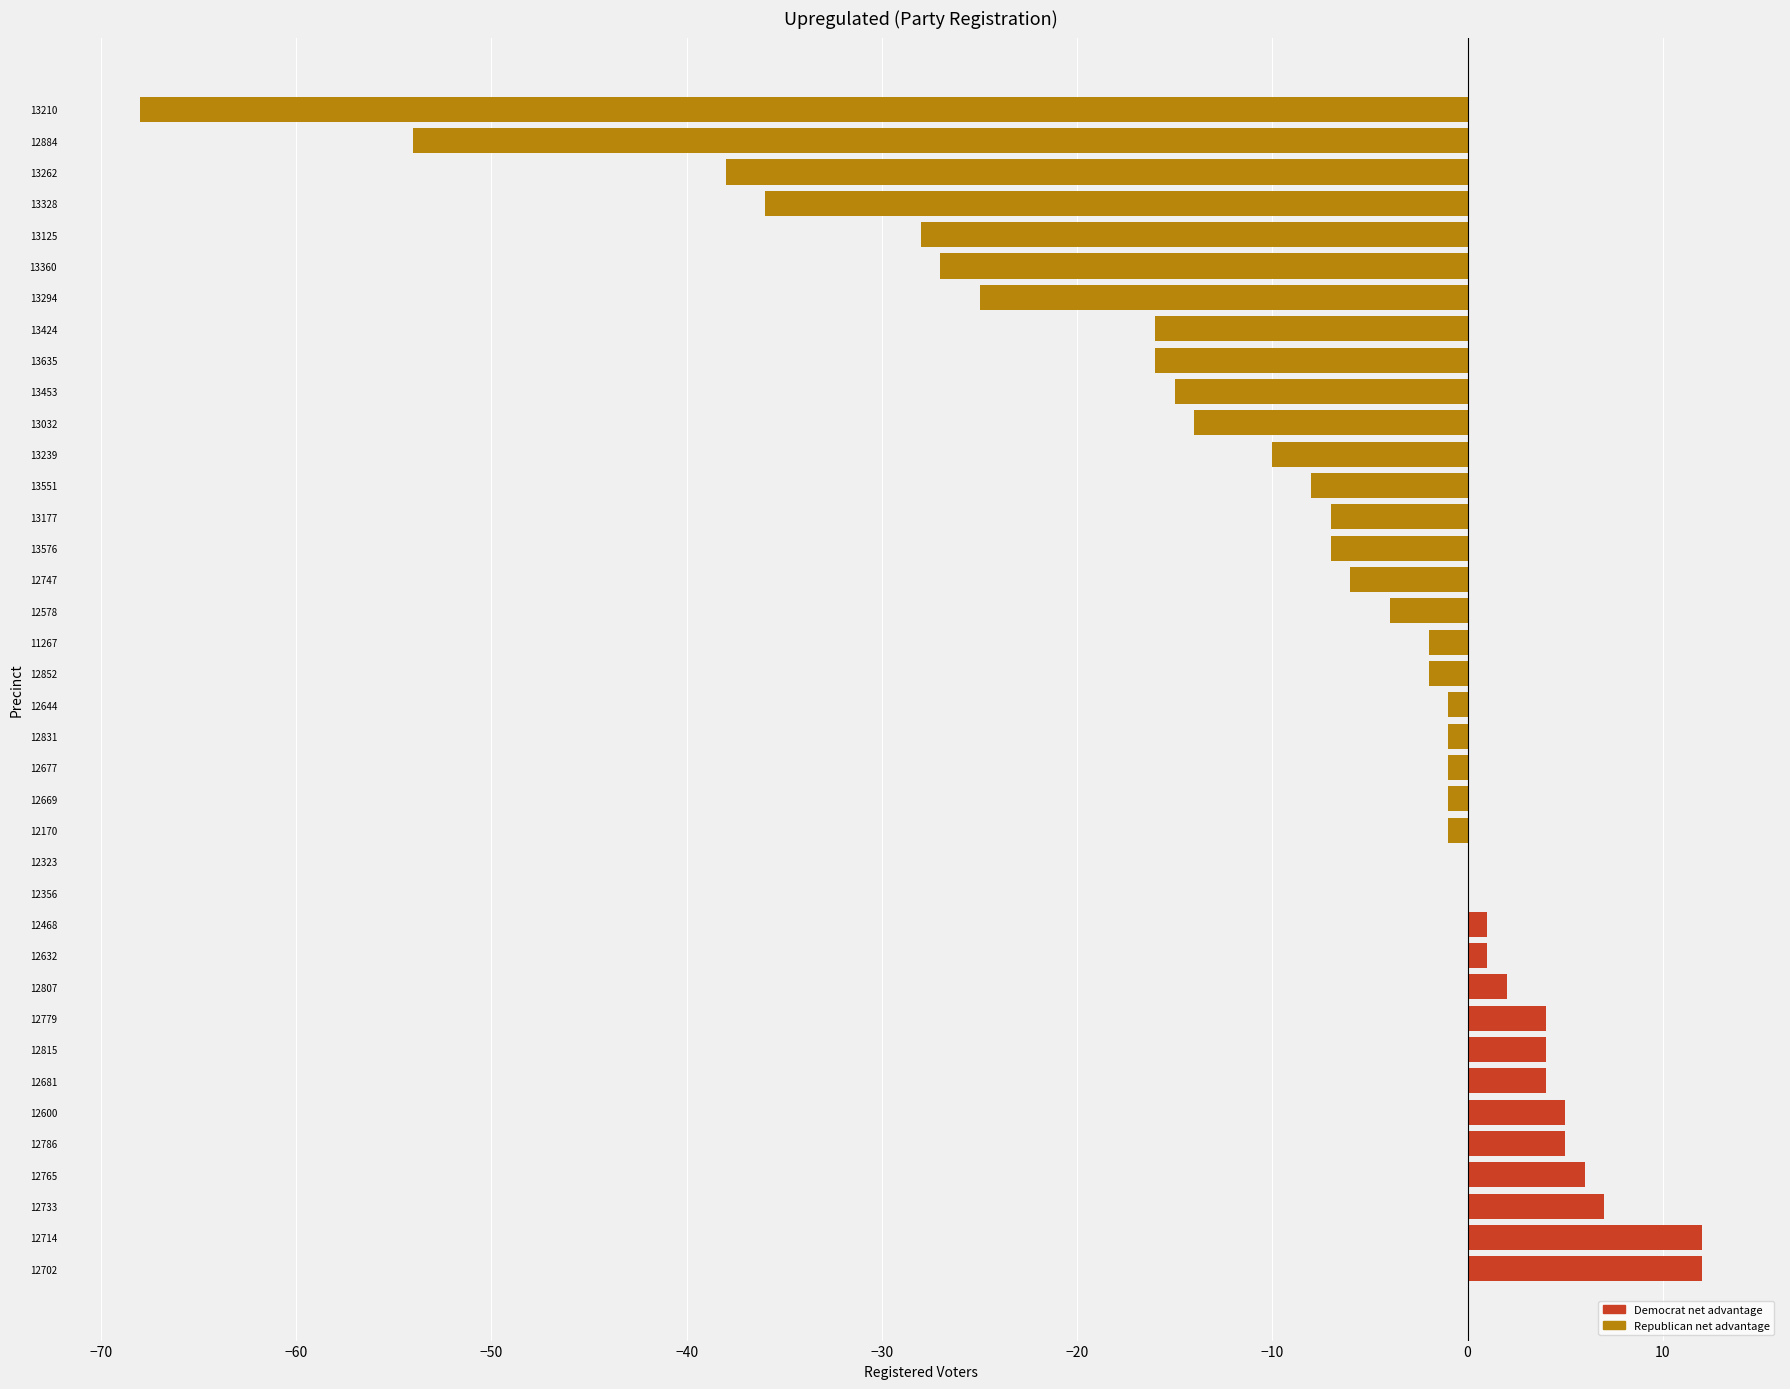

The rep series shows 0 at 12356. True or false?

True